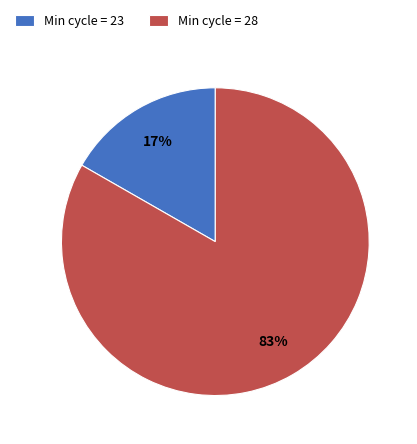

Which slice represents more than half of the pie?

Min cycle = 28